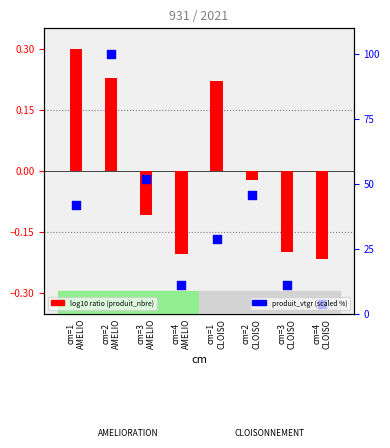

Which series reaches the minimum Y coordinate?

log10 ratio